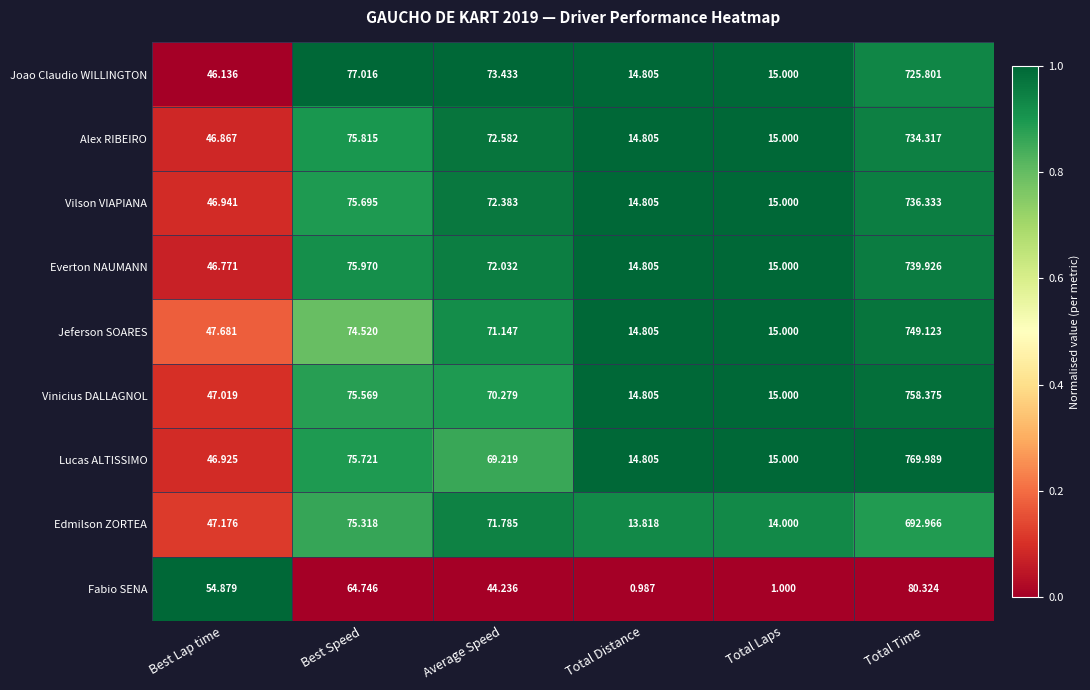

How many categories are shown in the chart?

6